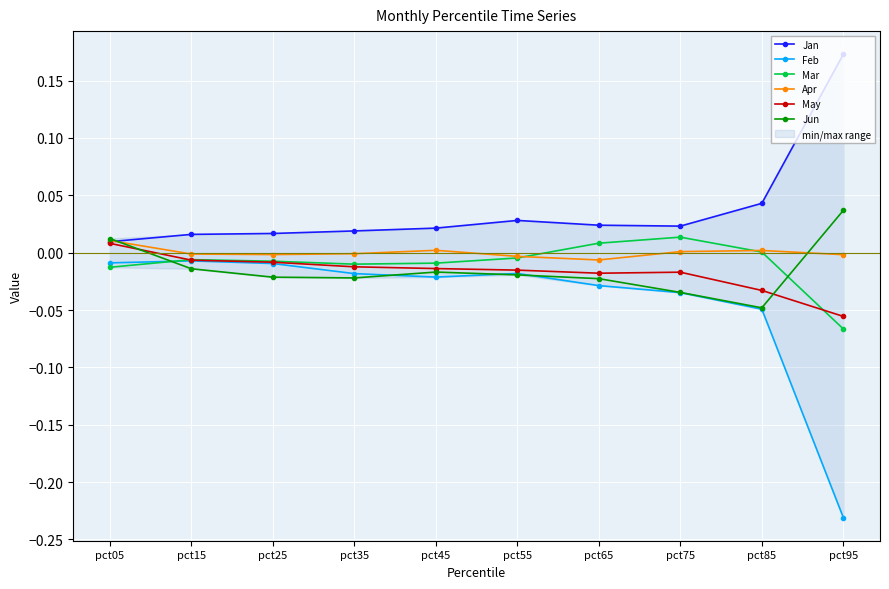

What are all the series names shown in the legend?

Jan, Feb, Mar, Apr, May, Jun